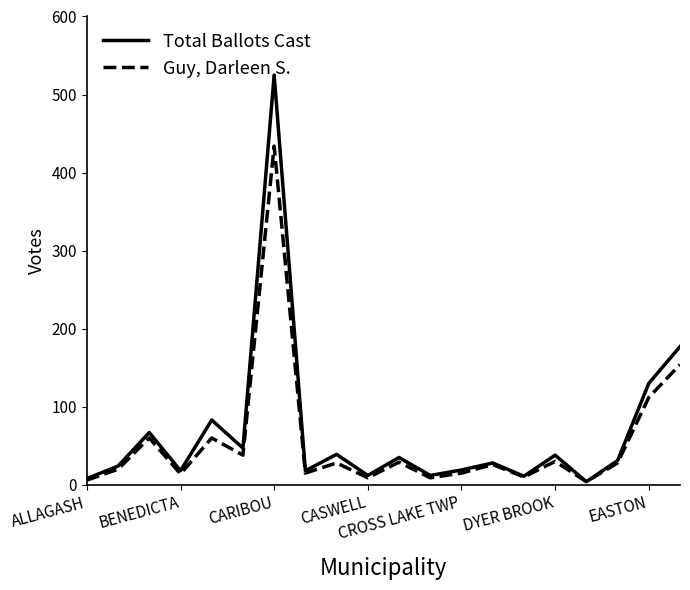

Count the number of categories in the chart.

20